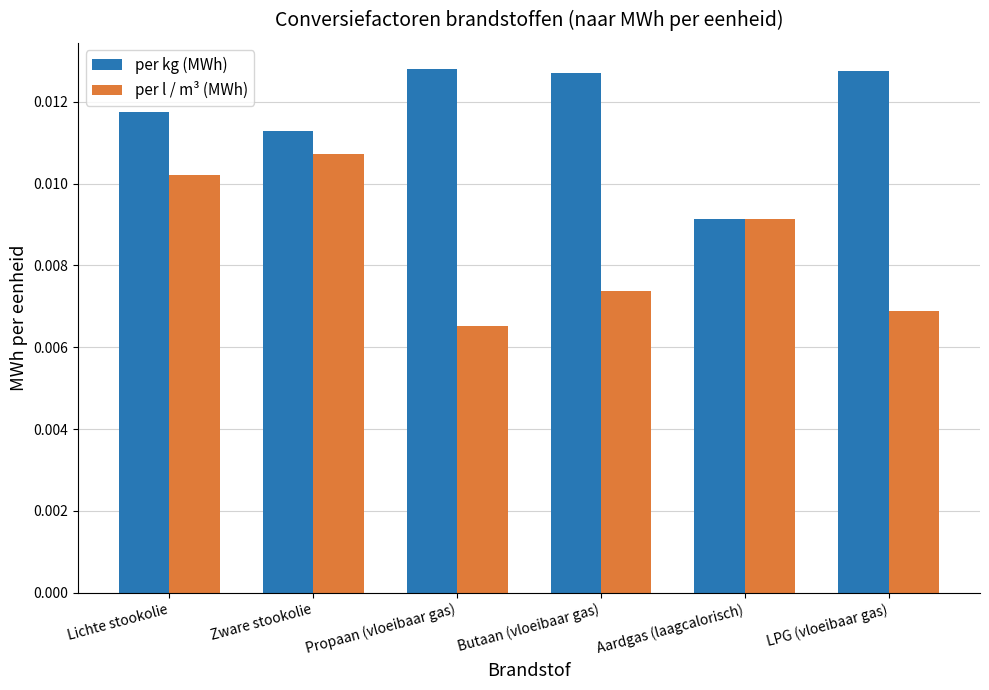

Which label corresponds to the smallest value in the chart?

Propaan (vloeibaar gas)